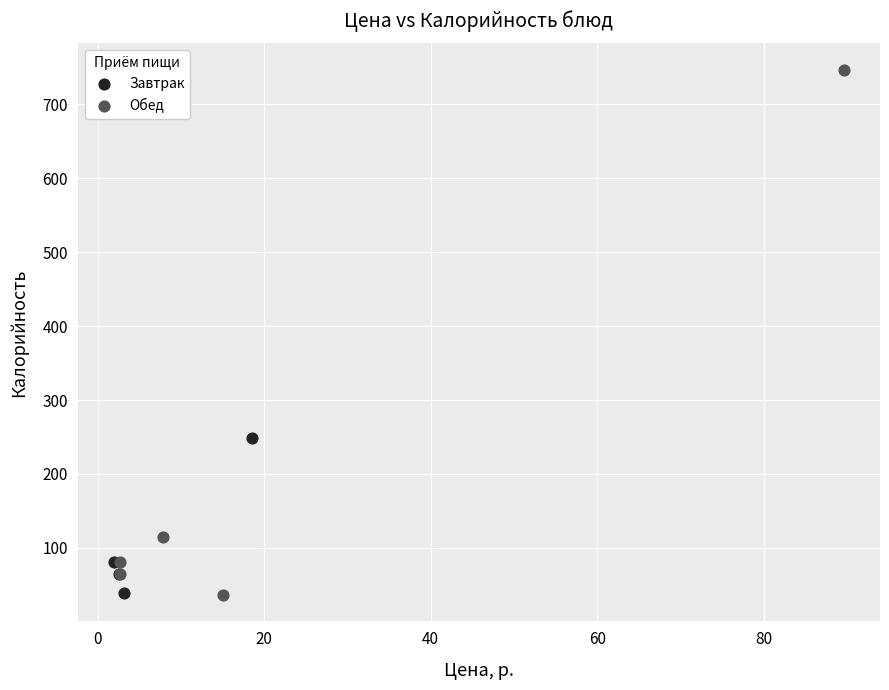

Which series reaches the maximum Y coordinate?

Обед